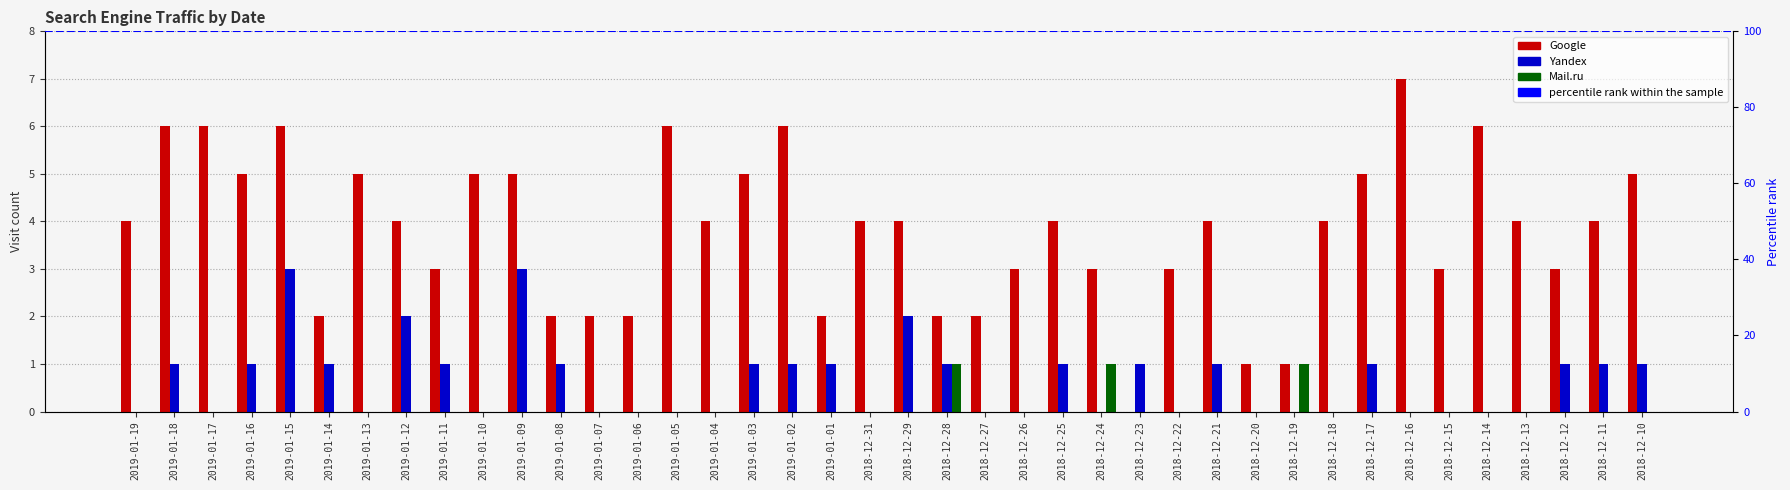

How many bars are there in total?

120